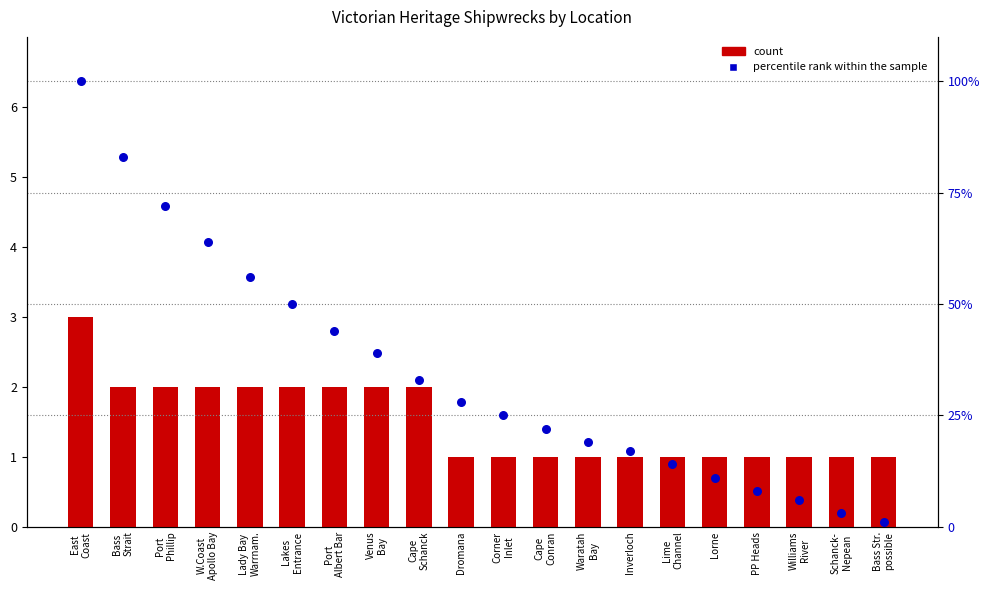

At how many categories does at least one series exceed 53?

5